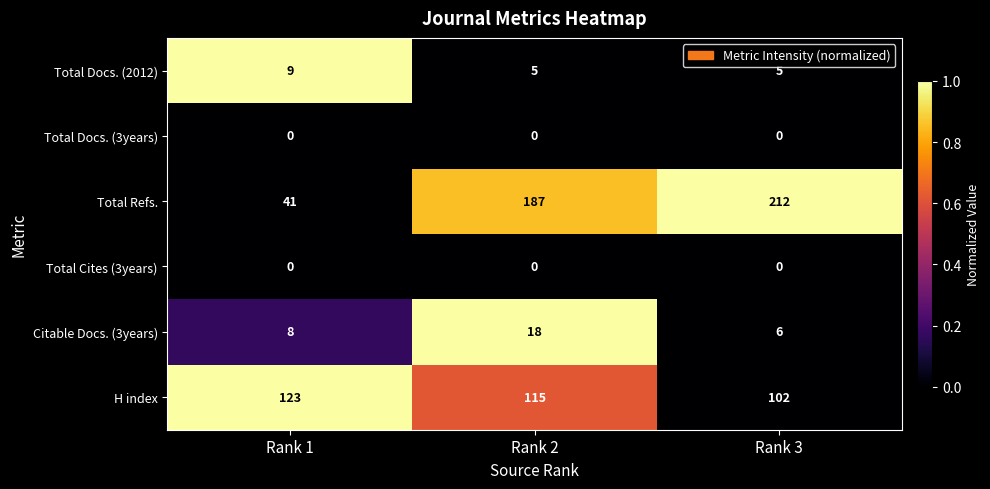

Between Rank 1 and Rank 3, which series saw the biggest shift?

Total Refs.